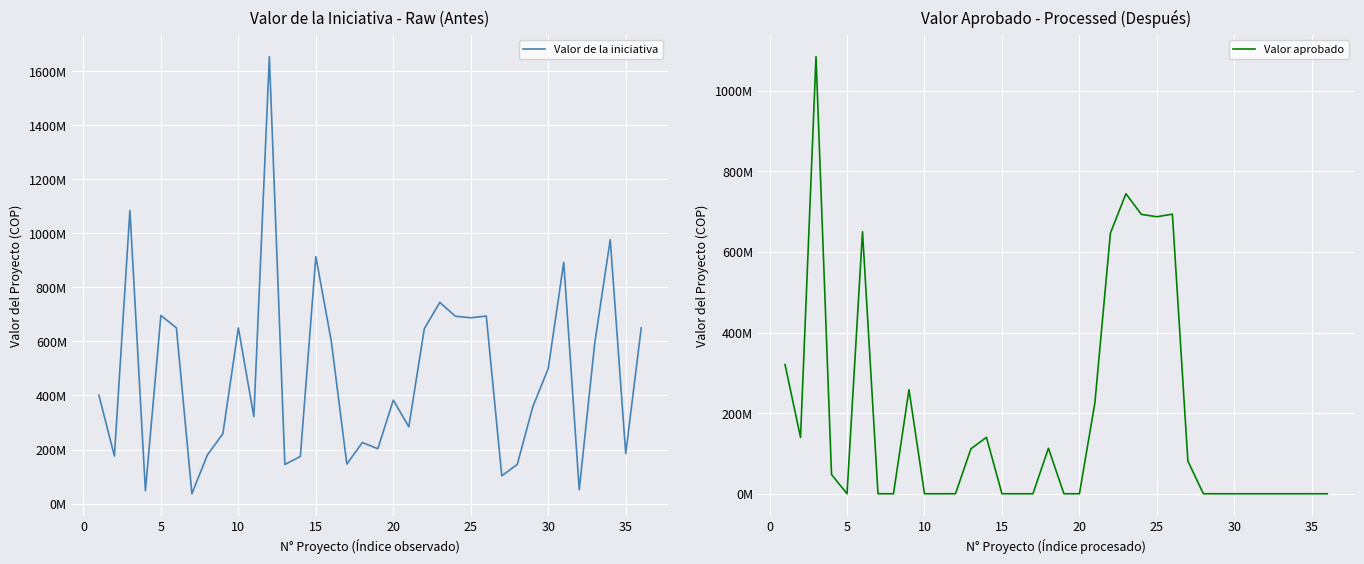

True or false: Valor aprobado has a value of 0 at 30.

True